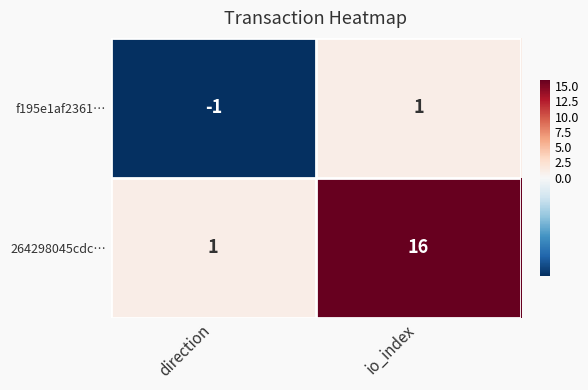

Which series has the largest total across all categories?

264298045cdc…